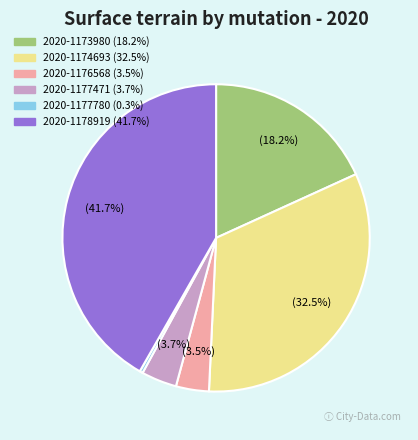

Does 2020-1177780 account for over 50% of the chart?

No